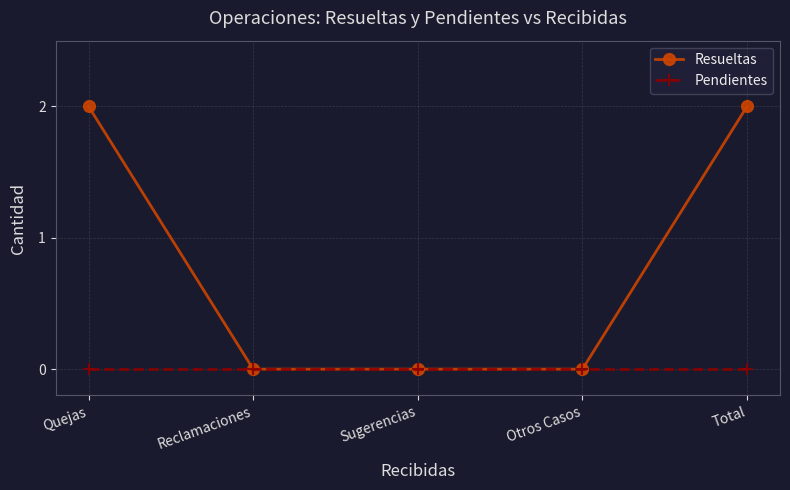

Rank the series by their maximum value, from lowest to highest.

Pendientes, Resueltas